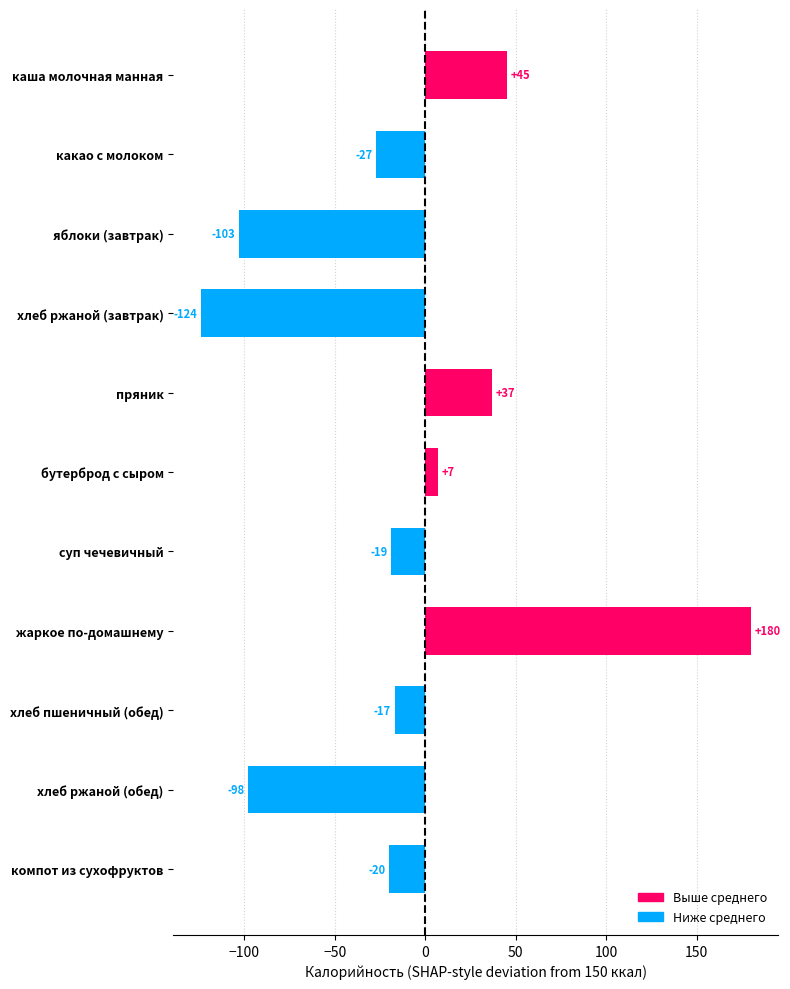

What is the smallest value displayed?

-124